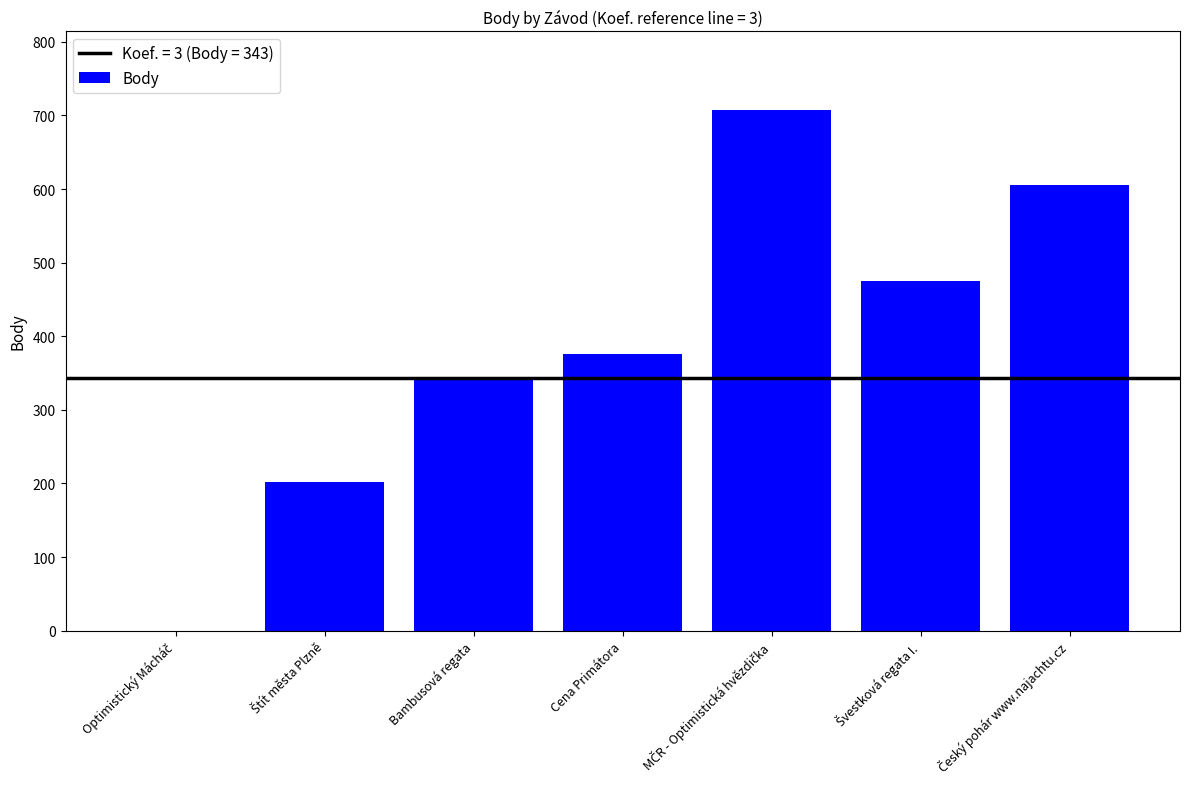

Are the bars grouped side by side (vs. stacked)?

No